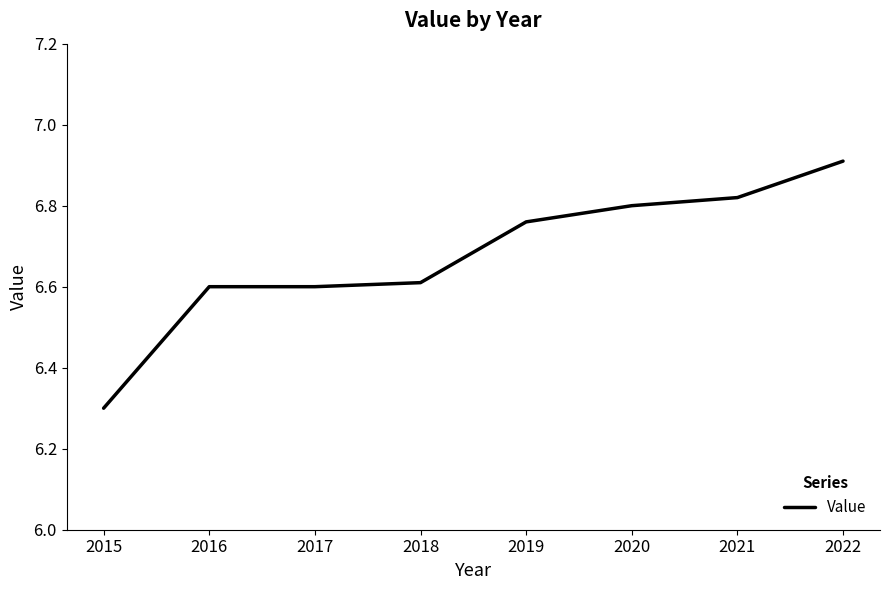

How many categories are shown in the chart?

8